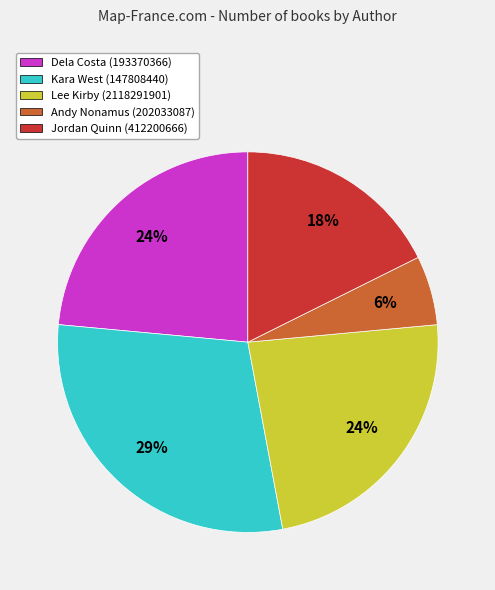

To the nearest percent, what percentage of the pie is Dela Costa (193370366)?

24%